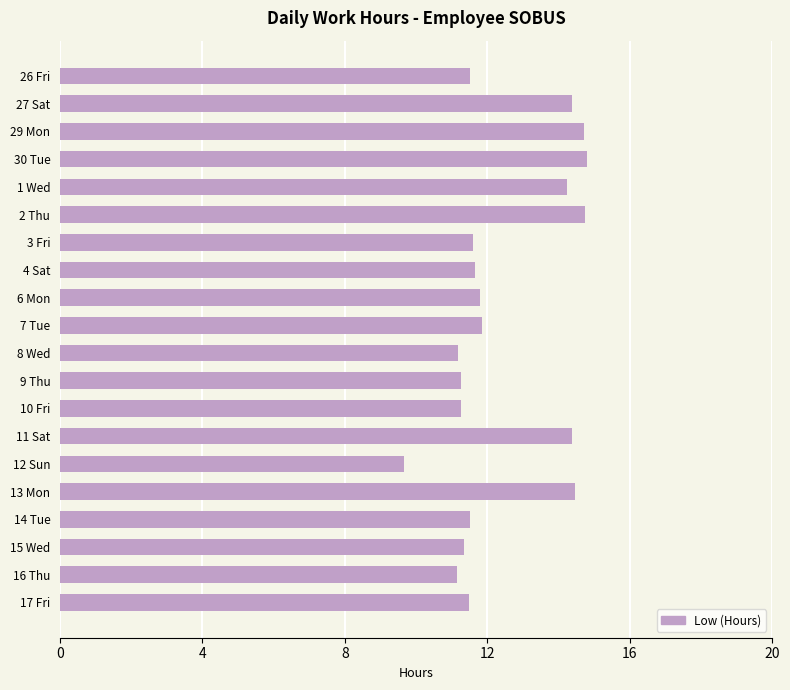

What is the label of the 8th bar from the top?

4 Sat